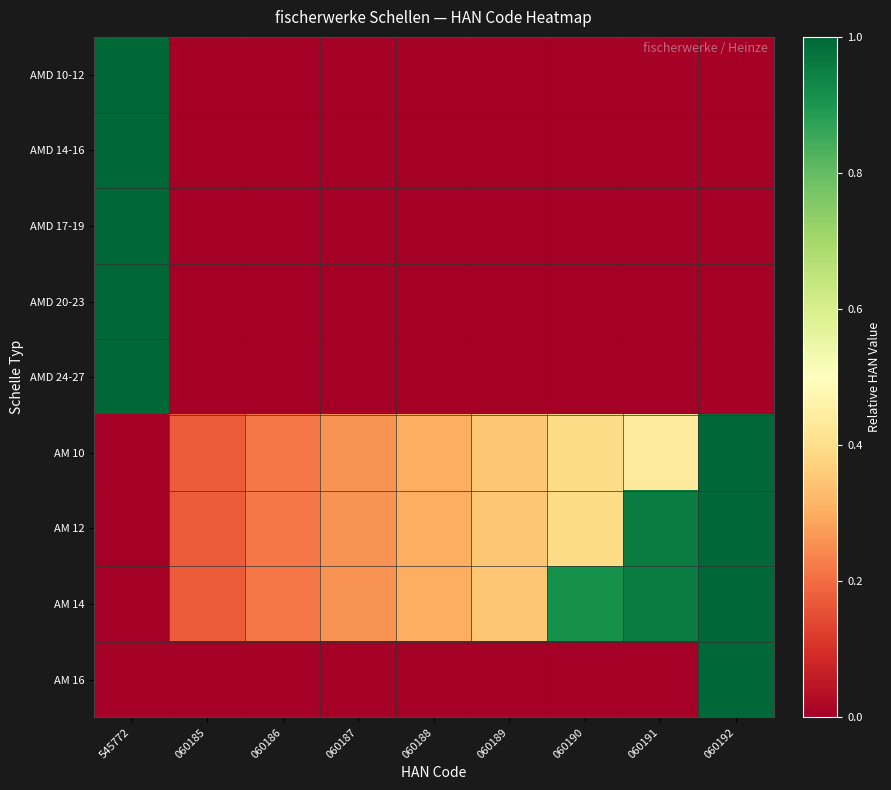

What is the total value across all series at 060192?

4.0